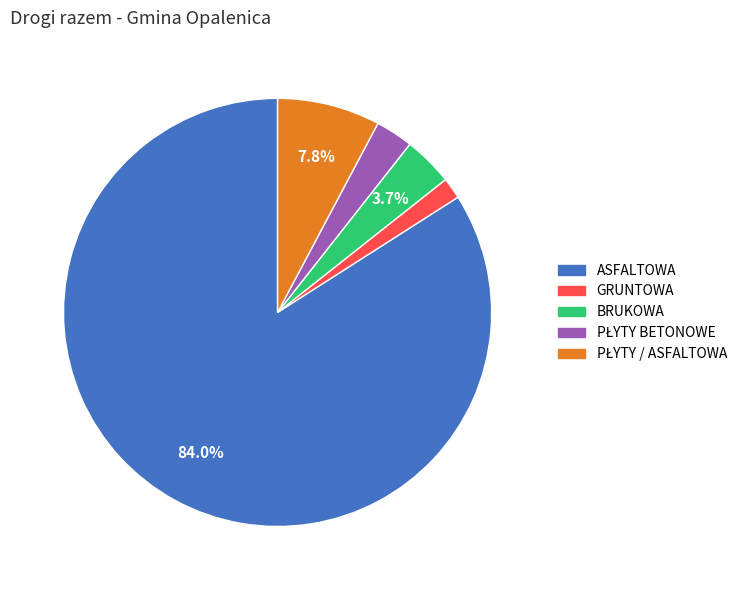

What is the largest slice in the pie chart?

ASFALTOWA